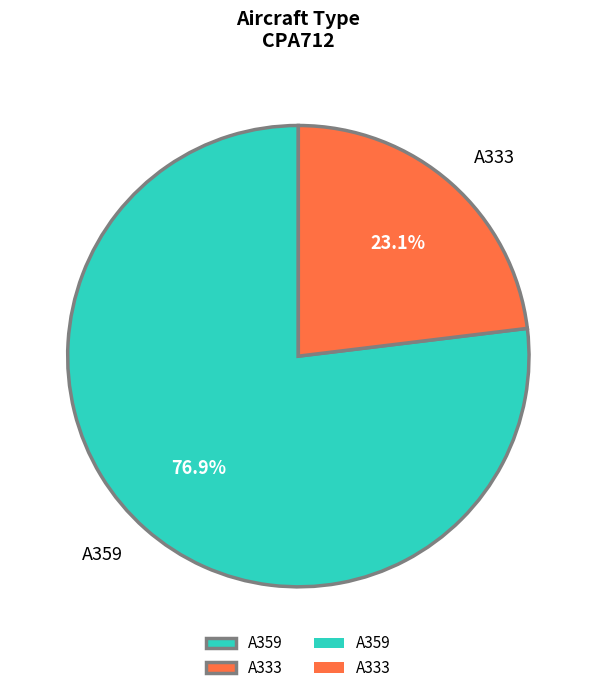

The A359 slice represents 92% of the pie. True or false?

False